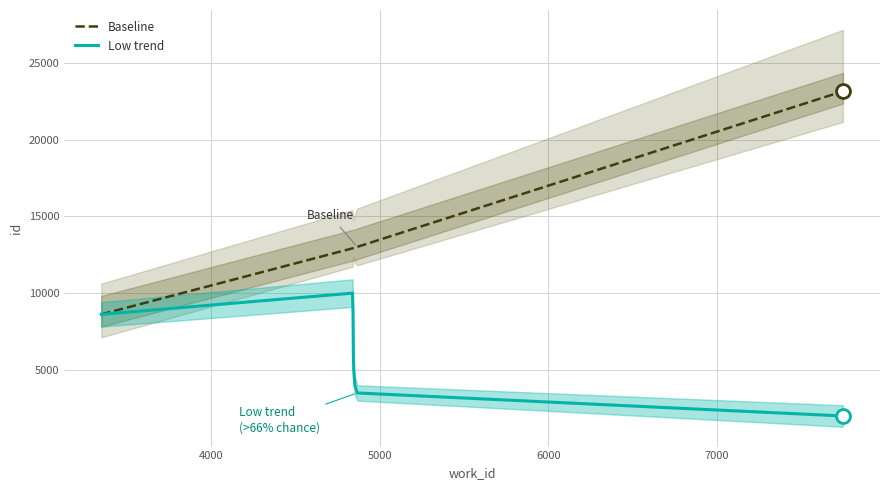

What are all the series names shown in the legend?

Baseline, Low trend